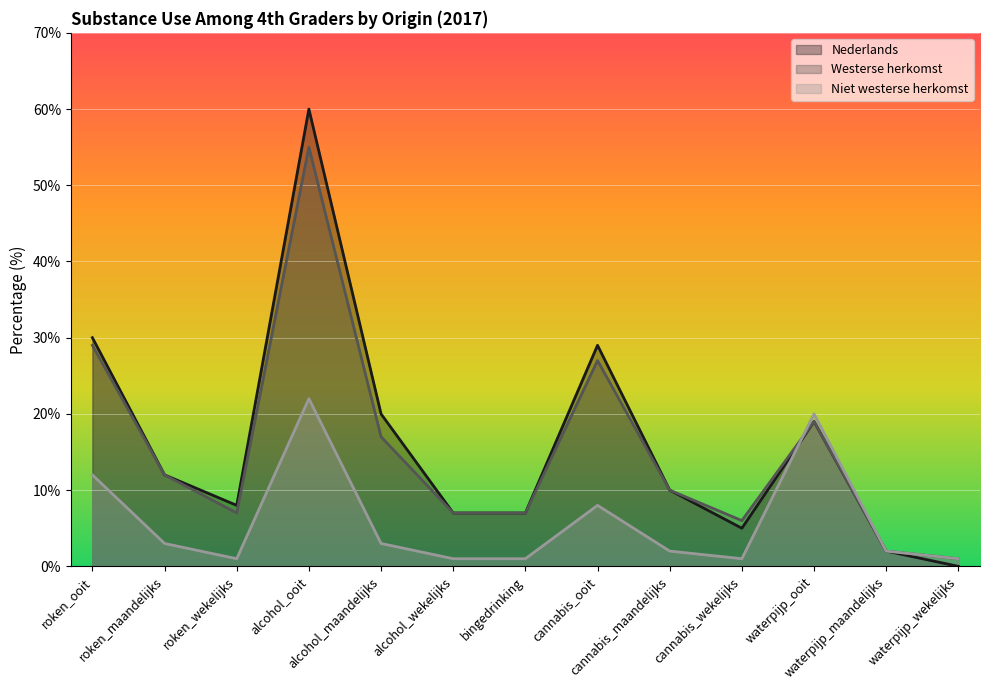

What is the total value across all series at cannabis_maandelijks?

22